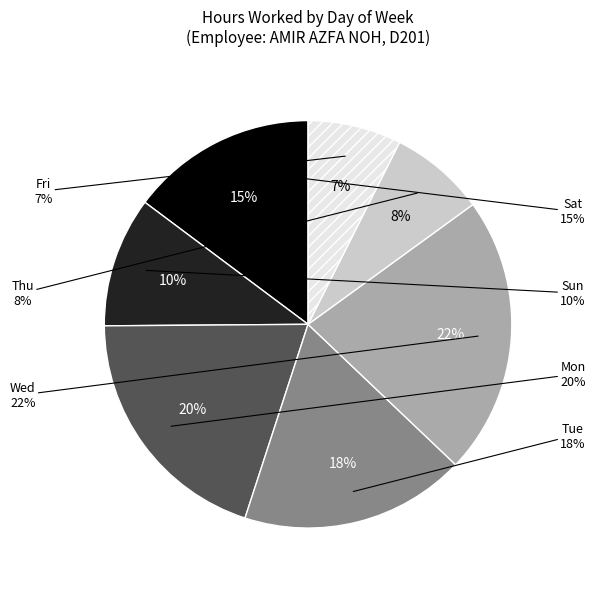

How many slices are in this pie chart?

7